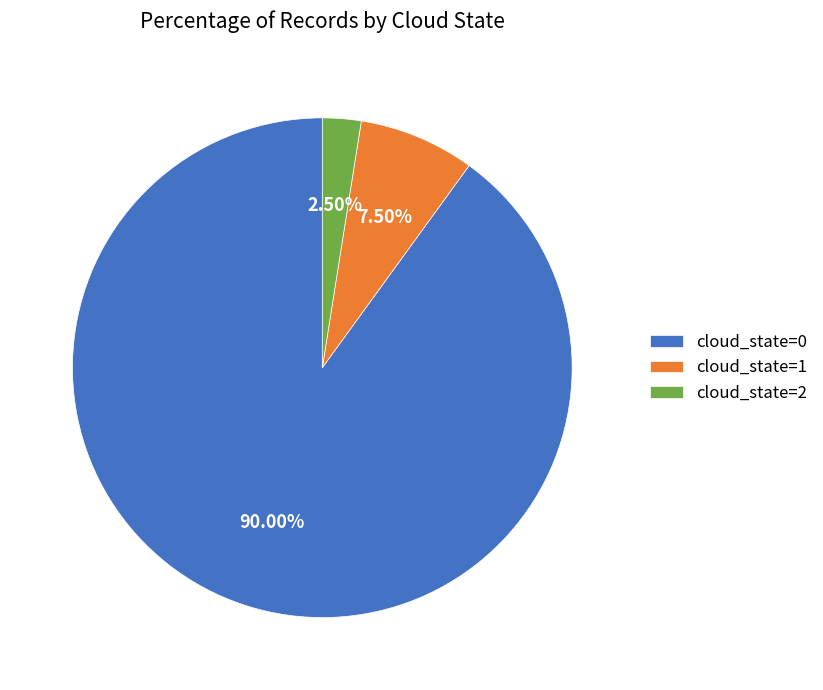

Which slice represents more than half of the pie?

cloud_state=0